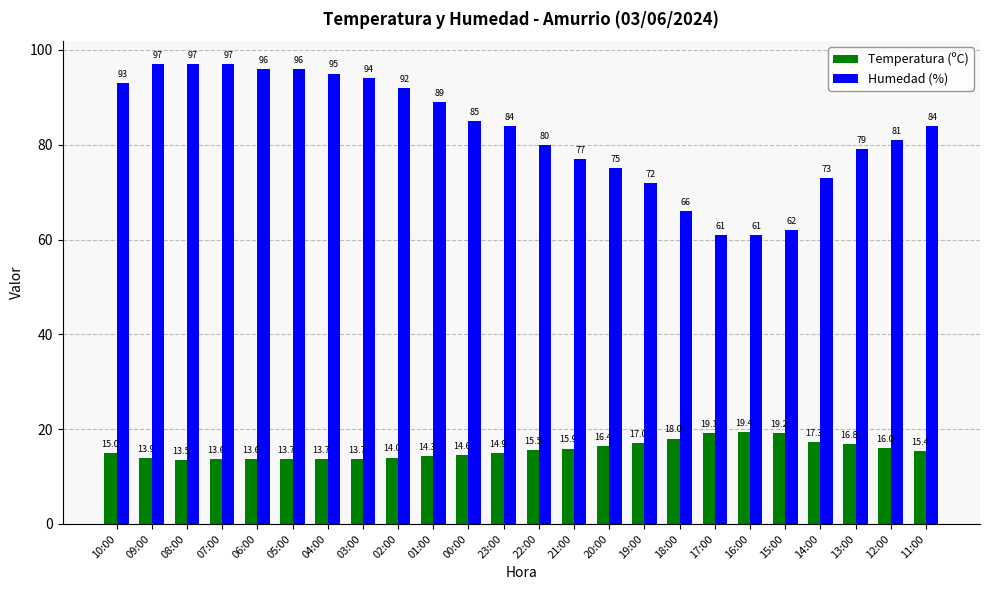

Rank the series by their maximum value, from highest to lowest.

Humedad (%), Temperatura (ºC)